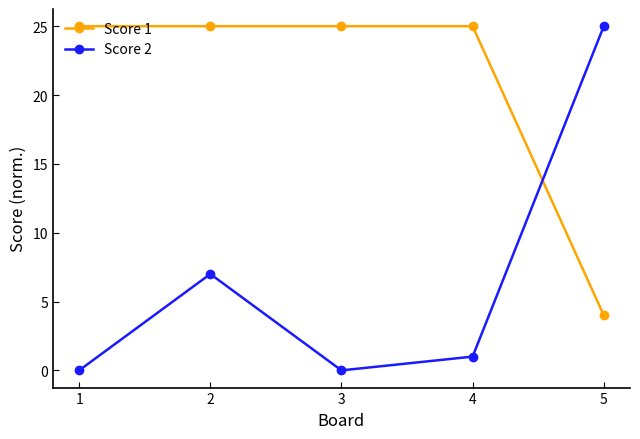

What is the difference between the maximum and second lowest values in the Score 2 series?

25